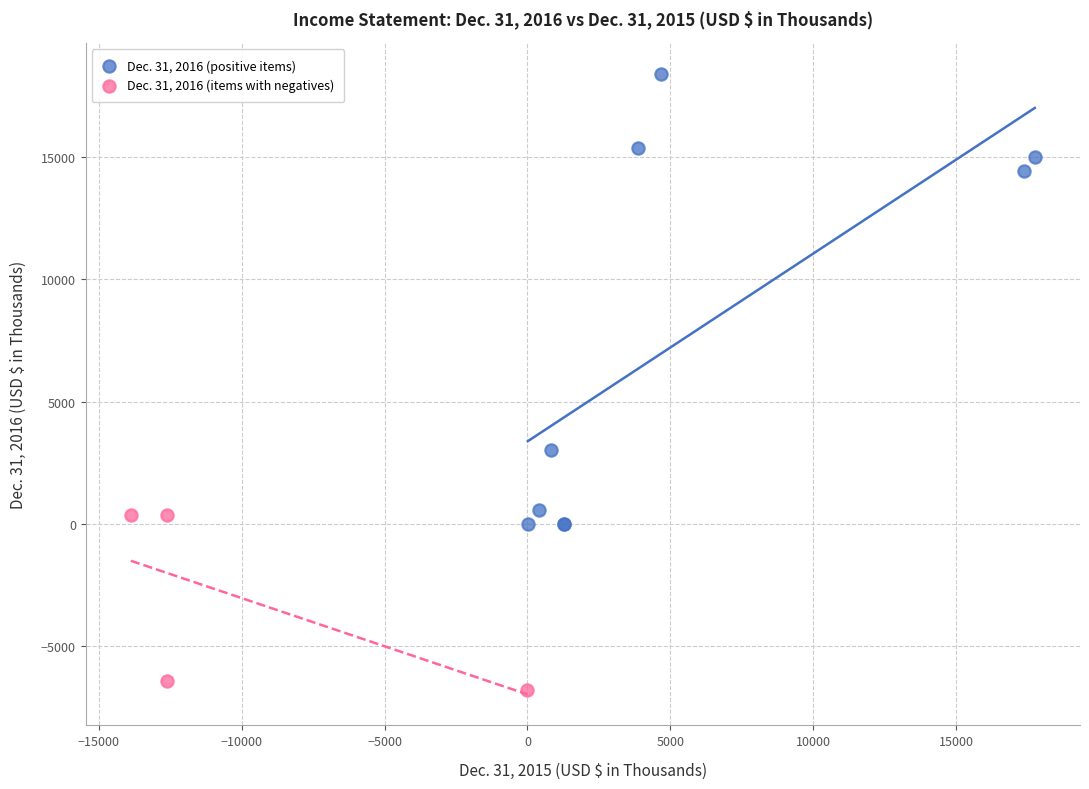

Which series contains the lowest Y value?

Dec. 31, 2016 (items with negatives)